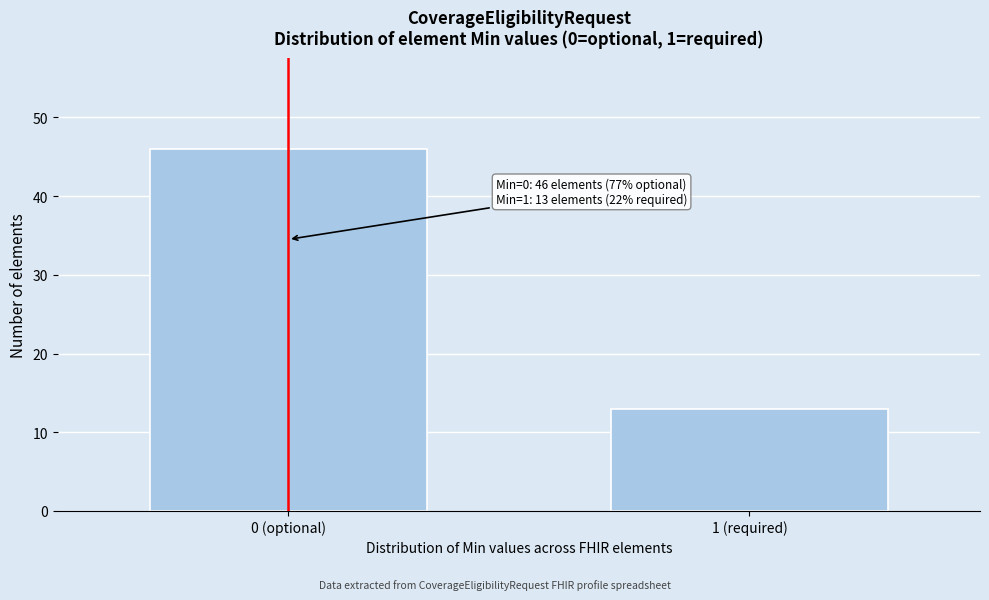

Reading left to right, list all the values displayed in this chart.

0 (optional)=46	1 (required)=13